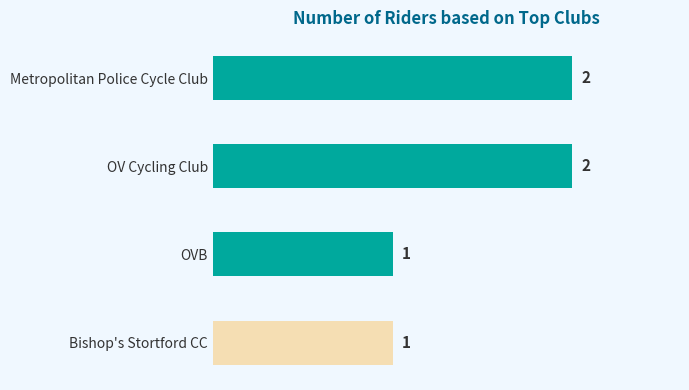

What is the sum of all values?

6